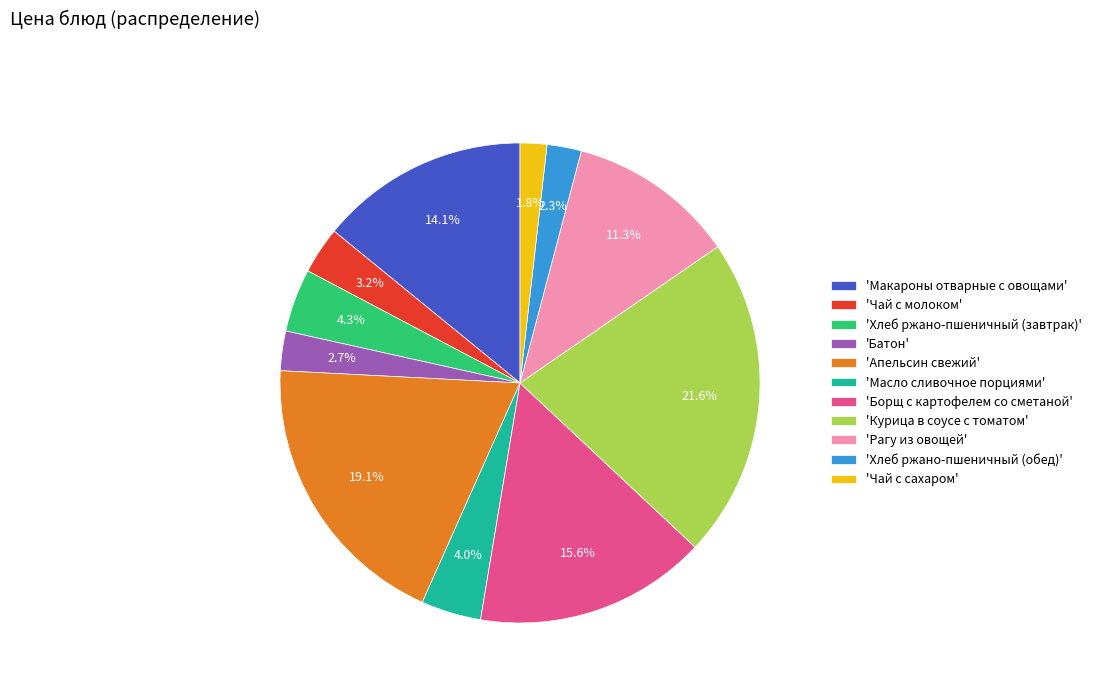

Which category has the smallest portion of the pie?

'Чай с сахаром'